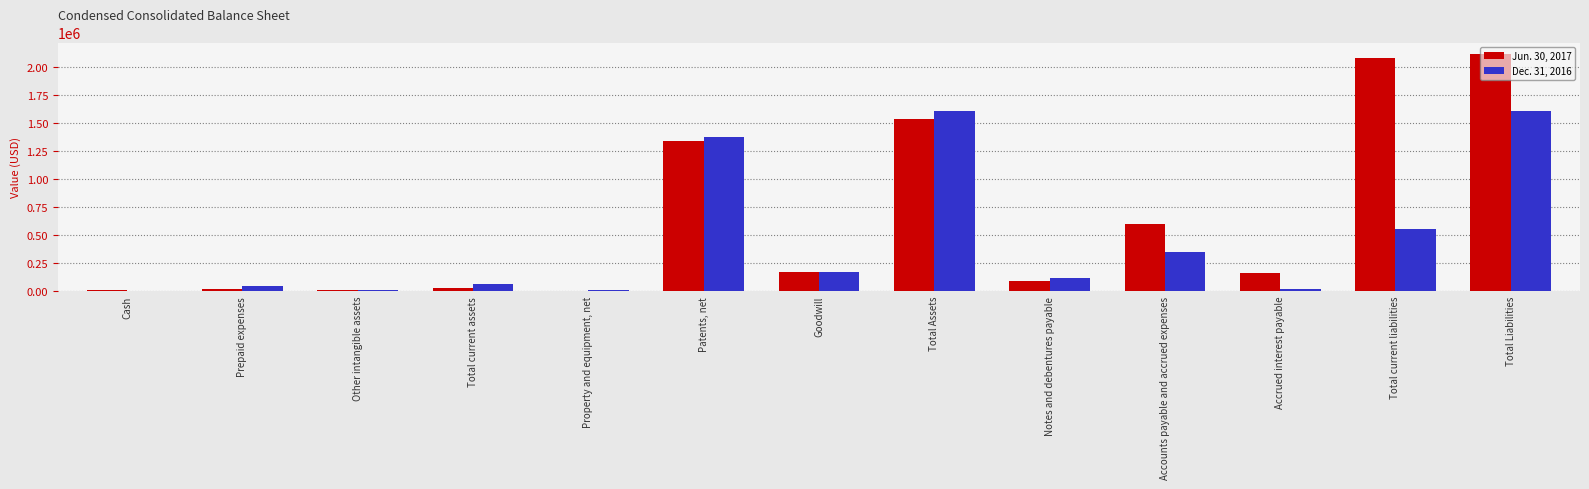

Is the value of Dec. 31, 2016 at Goodwill greater than the value of Jun. 30, 2017 at Total Liabilities?

No